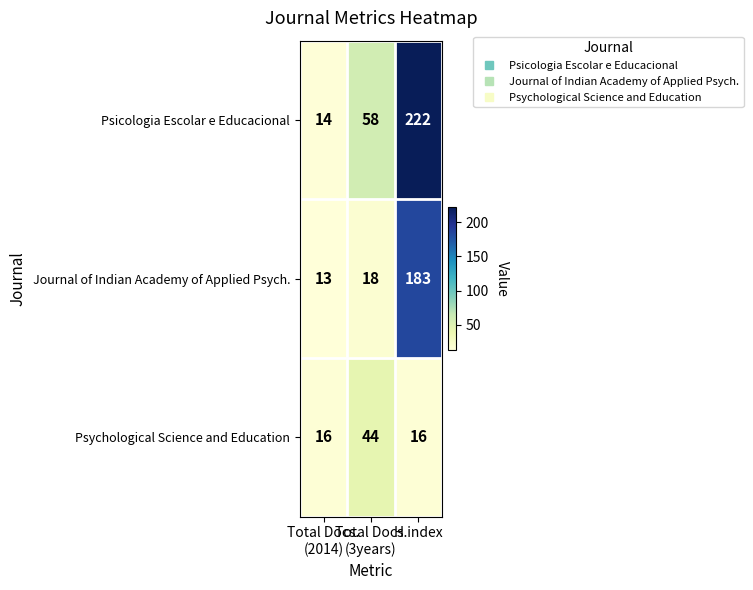

Count the Psychological Science and Education values in the range 16 to 44.

3